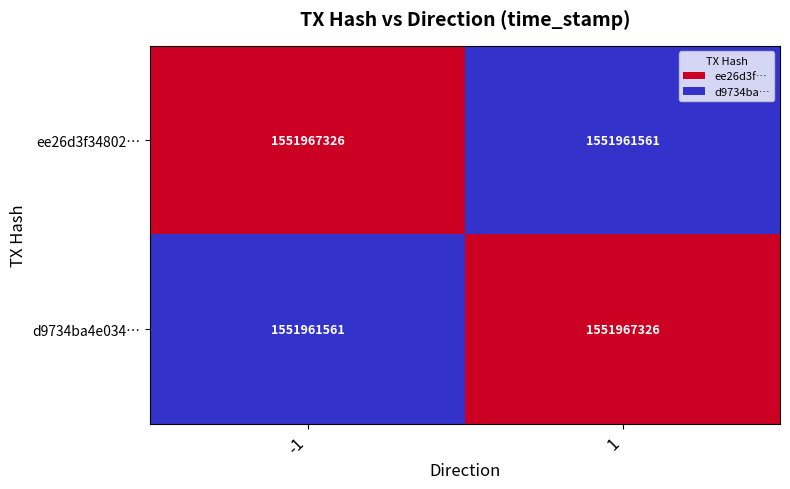

How many categories are shown in the chart?

2